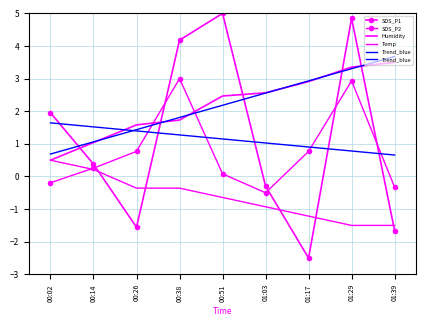

At which category does the chart reach its peak across all series?

00:51